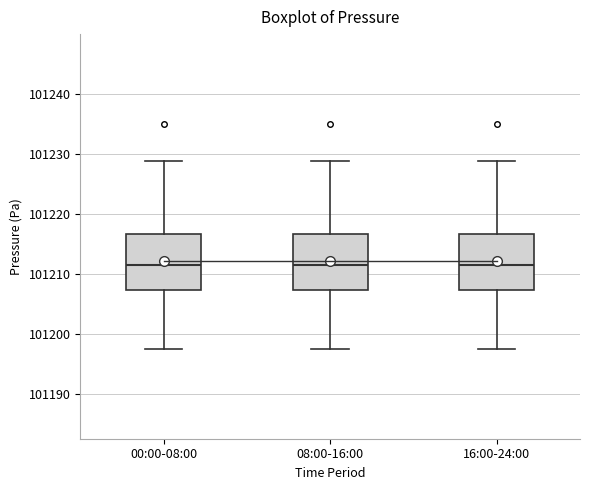

Reading left to right, read every box against the y-axis: the position of its median line, the range the box covers, and the ends of its whiskers. The values are not printed on the chart, so give them approximately, as read against the axis.

00:00-08:00: median 101212, box 101207 to 101217, whiskers 101198 to 101229
08:00-16:00: median 101212, box 101207 to 101217, whiskers 101198 to 101229
16:00-24:00: median 101212, box 101207 to 101217, whiskers 101198 to 101229